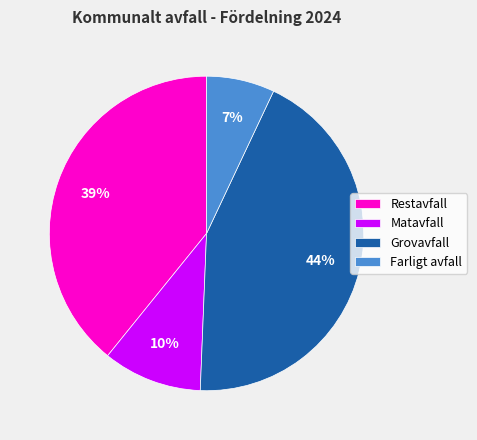

Count the number of slices in the pie.

4